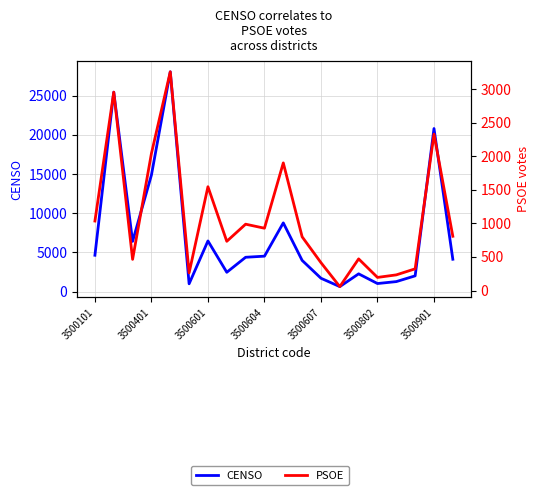

Which series has the widest spread of values?

CENSO